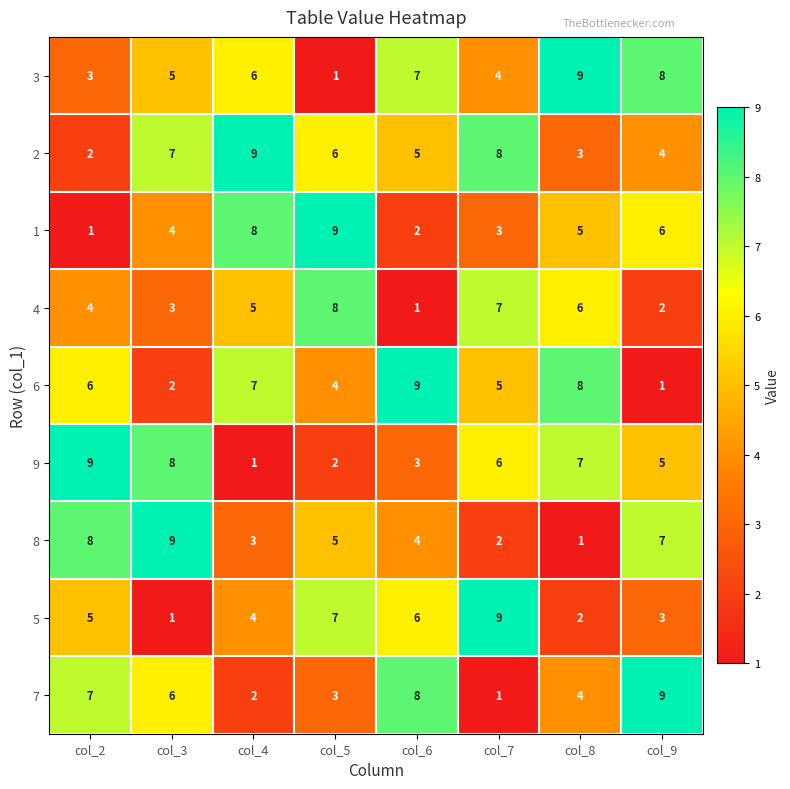

What is the average value of the 9 series?

5